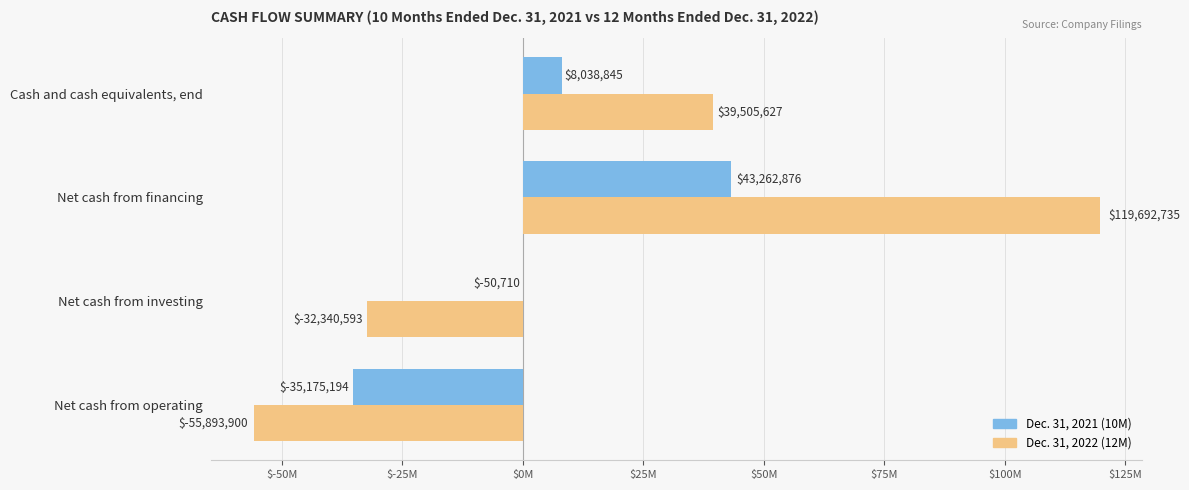

How many categories are shown in the chart?

4